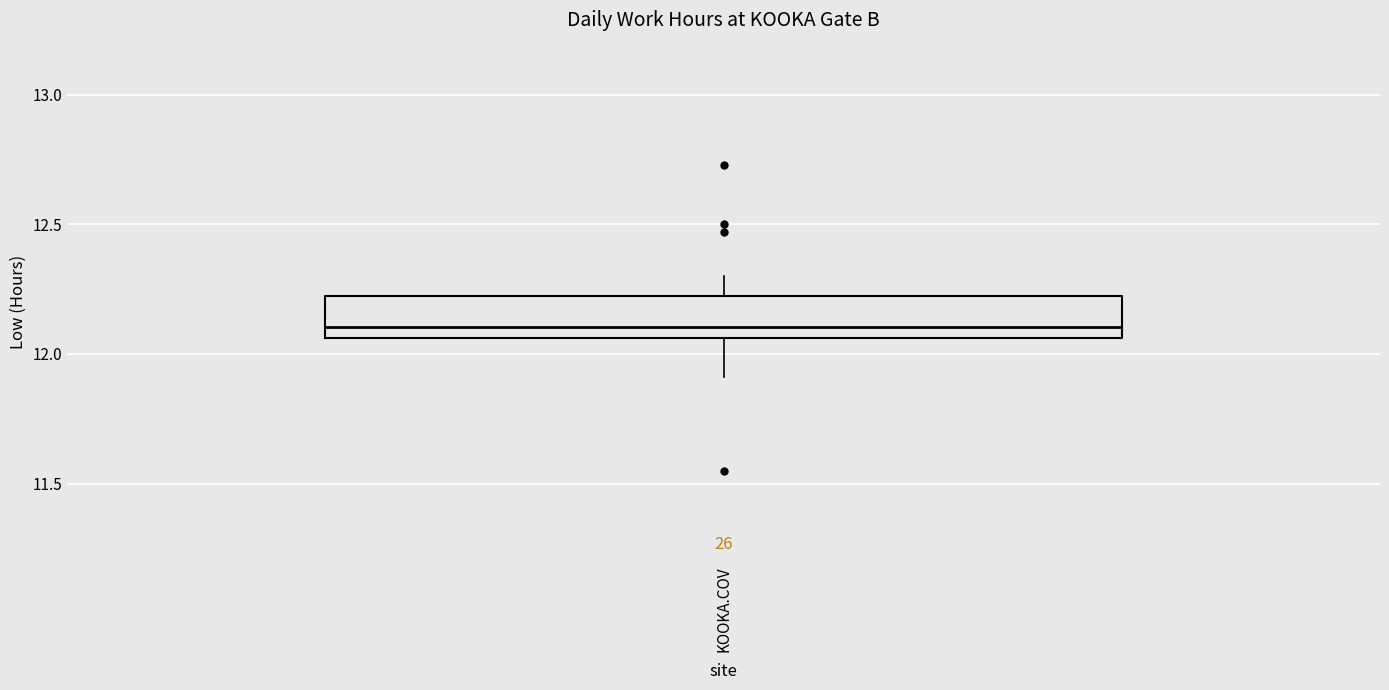

Read this box plot against the y-axis: the position of the median line, the range covered by the box, and the ends of both whiskers. The values are not printed on the chart, so give them approximately, as read against the axis.

median 12.10, box 12.05 to 12.25, whiskers 11.90 to 12.30